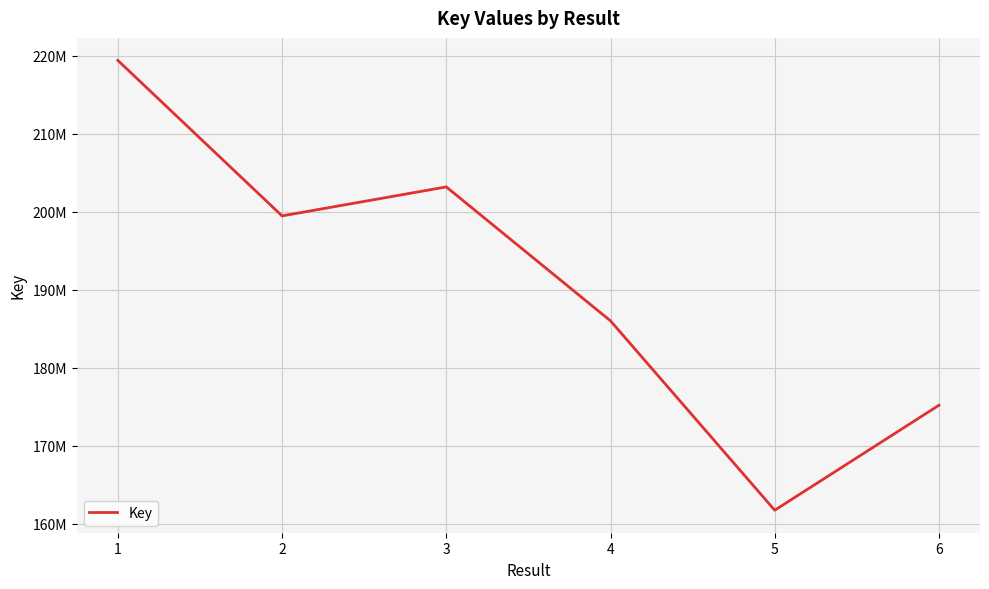

The value at 1 is 303886610. True or false?

False